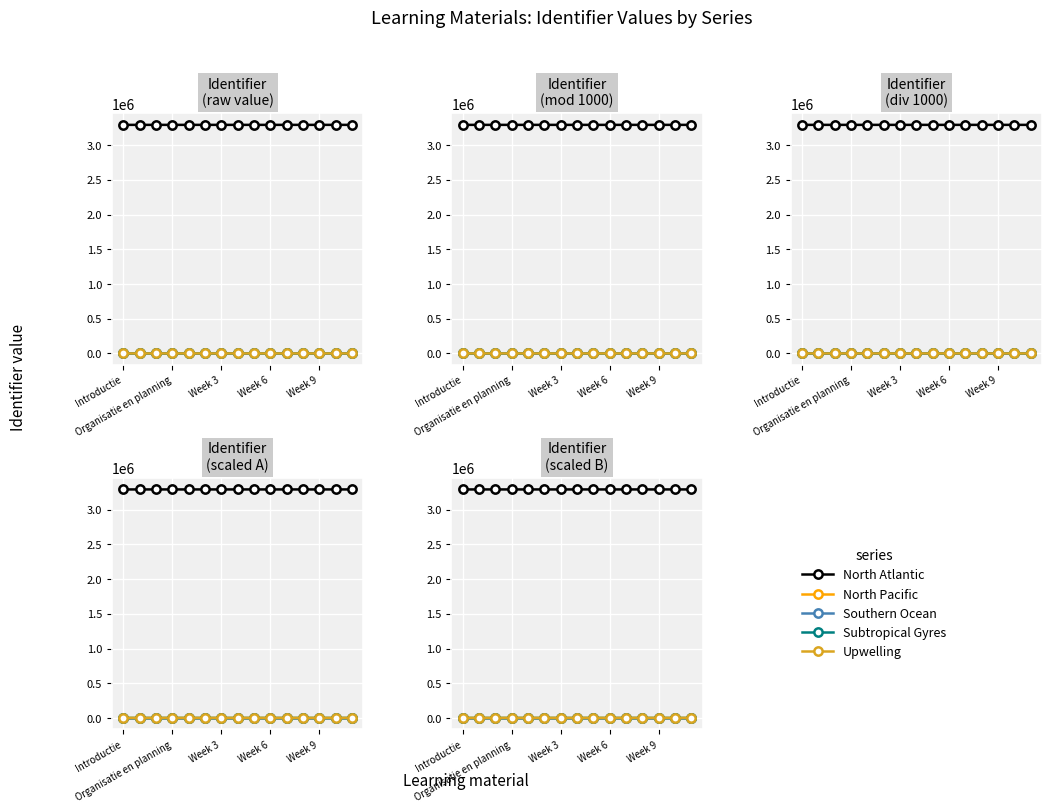

The North Atlantic series shows 4905940.5 at Week 9. True or false?

False